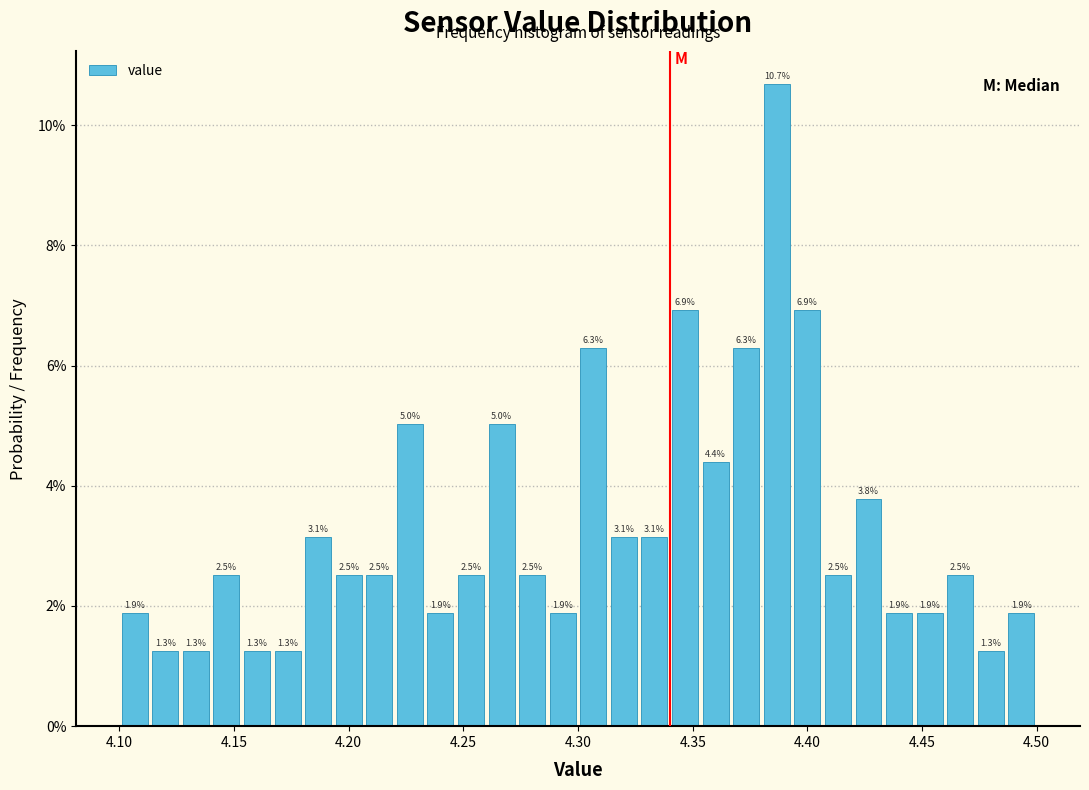

Read against the x-axis, roughly where is the centre of the tallest bar?

4.385